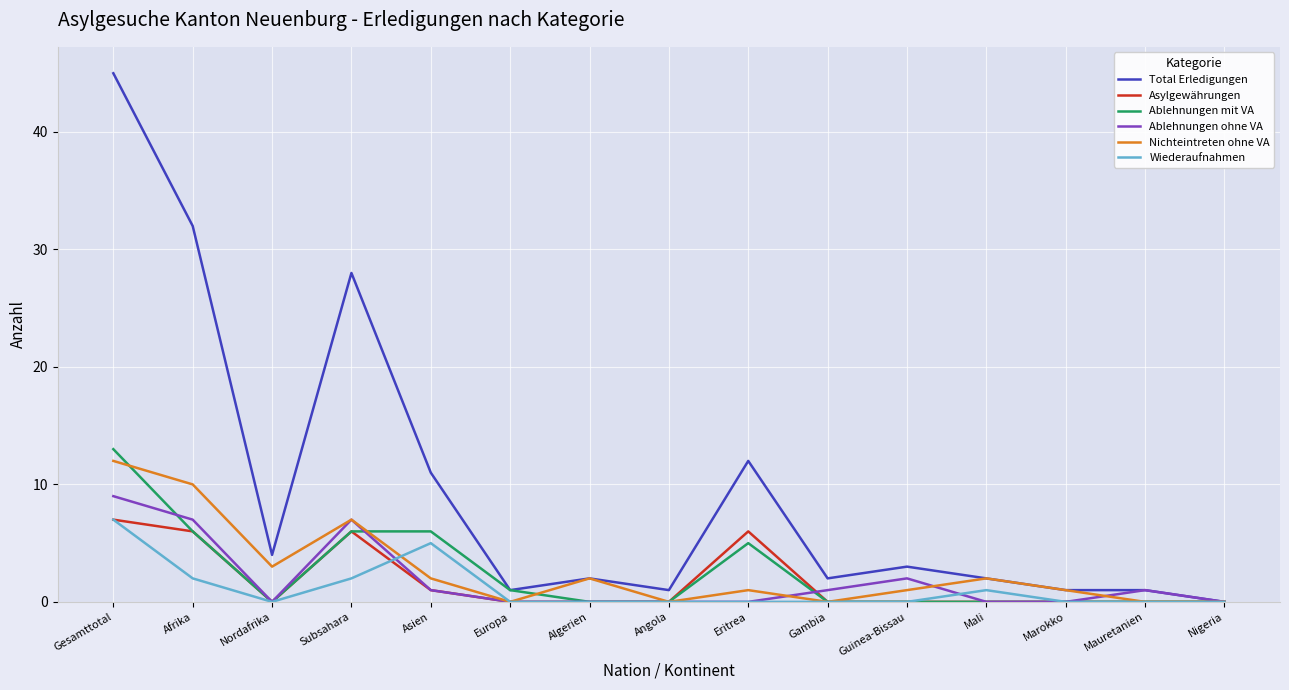

Does the chart display data point markers on the line(s)?

No